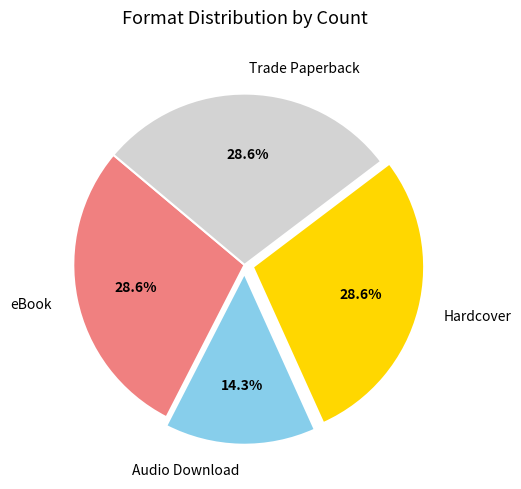

Does any single category account for the majority?

No